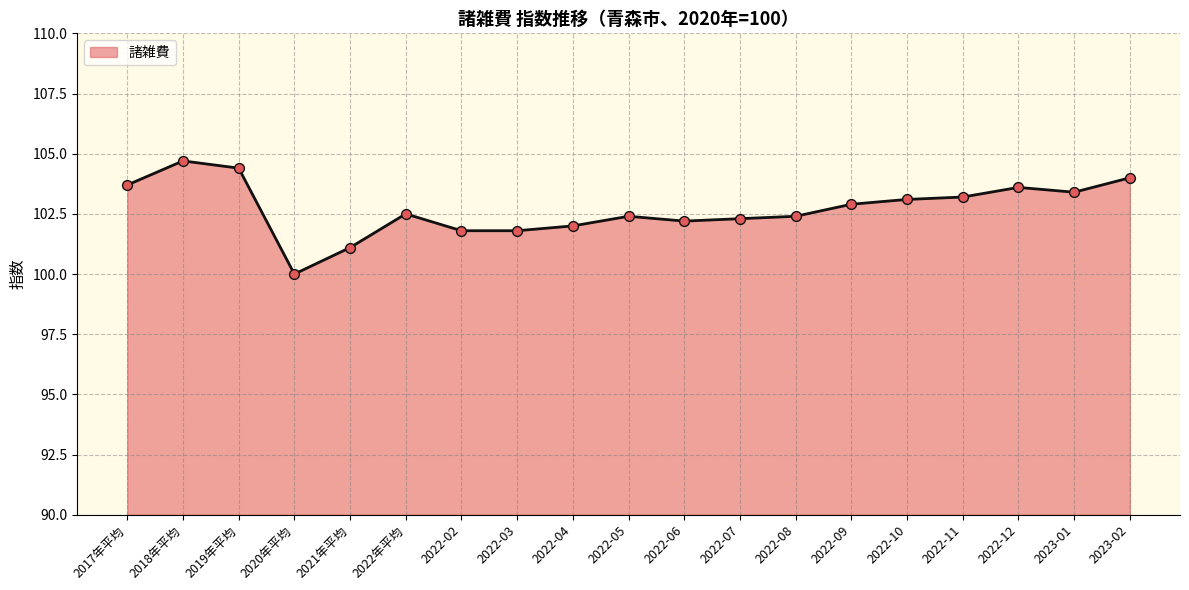

Which has a higher value, 2022年平均 or 2022-04?

2022年平均